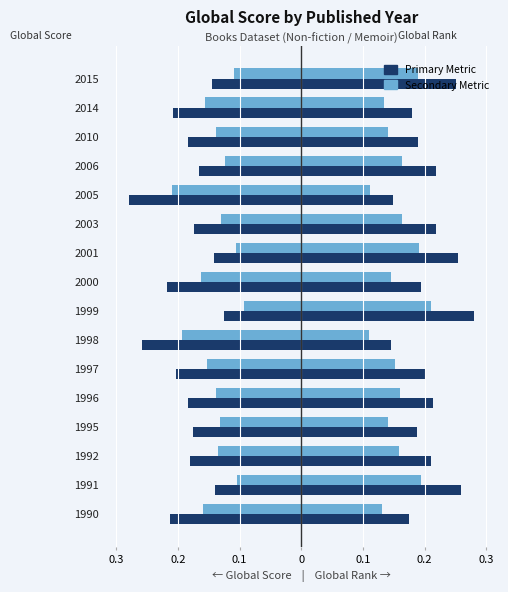

Is the value of Avg Global Score at 2006 greater than the value of Avg Global Rank (scaled) at 1990?

No